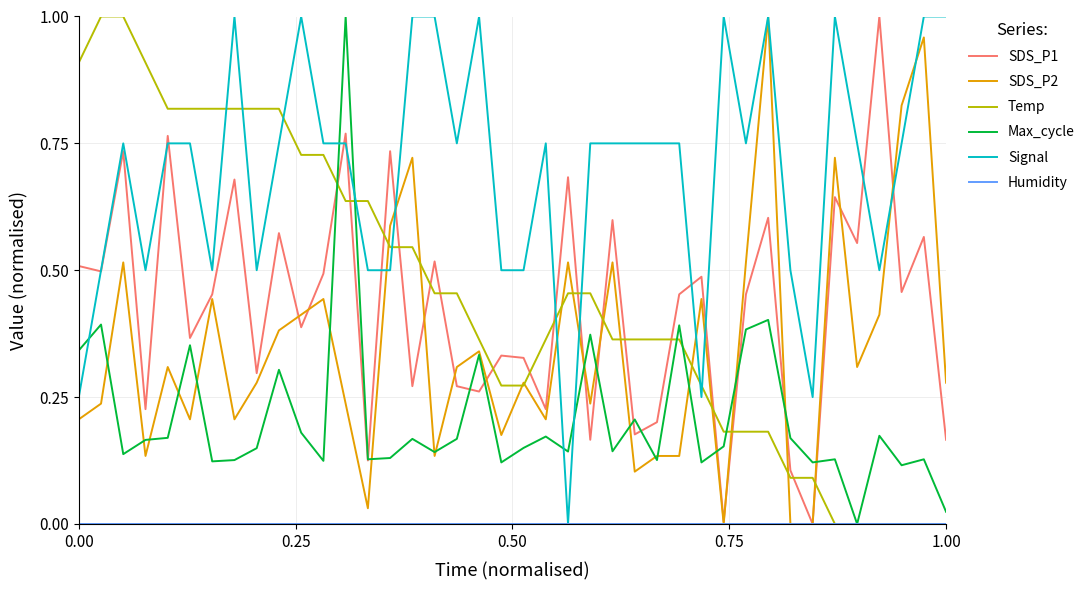

Which series has the largest total across all categories?

Signal